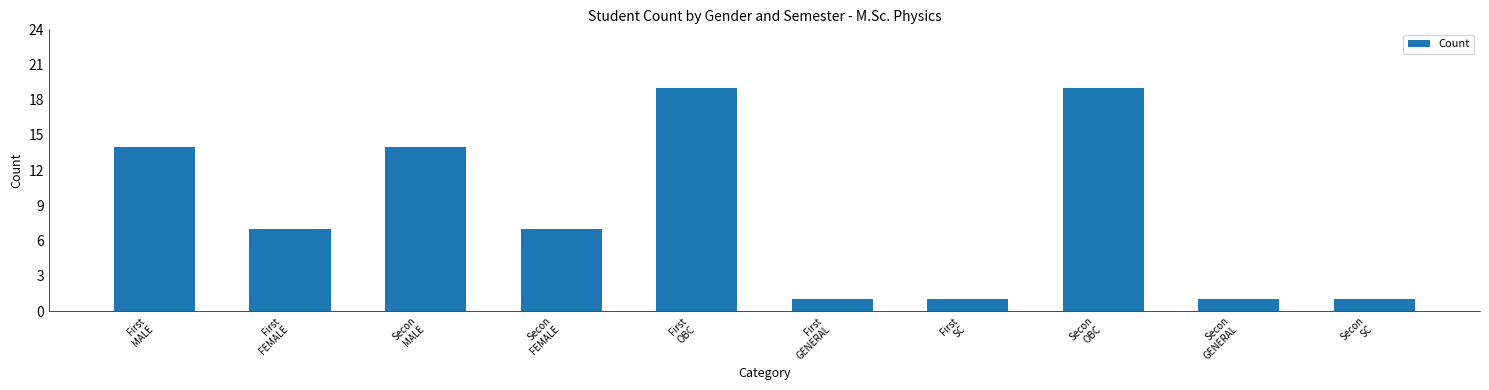

What is the greatest value displayed?

19